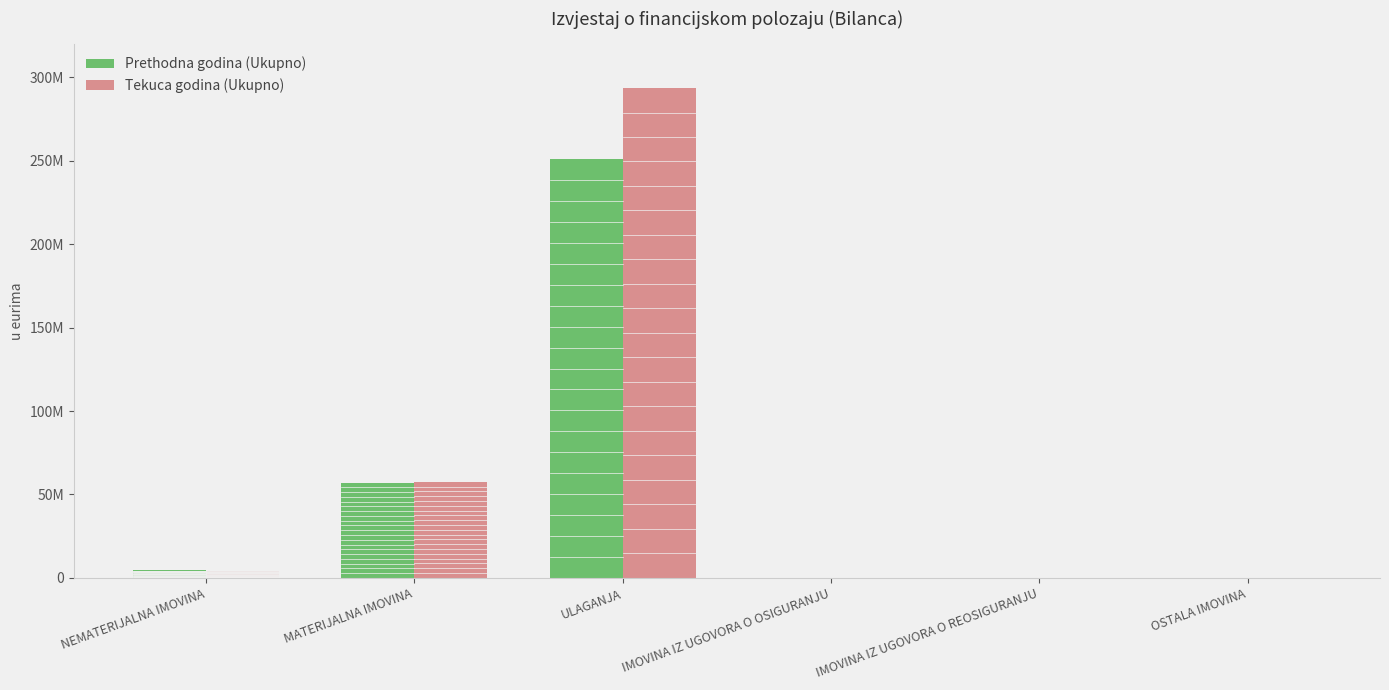

What are all the series names shown in the legend?

Prethodna godina (Ukupno), Tekuca godina (Ukupno)